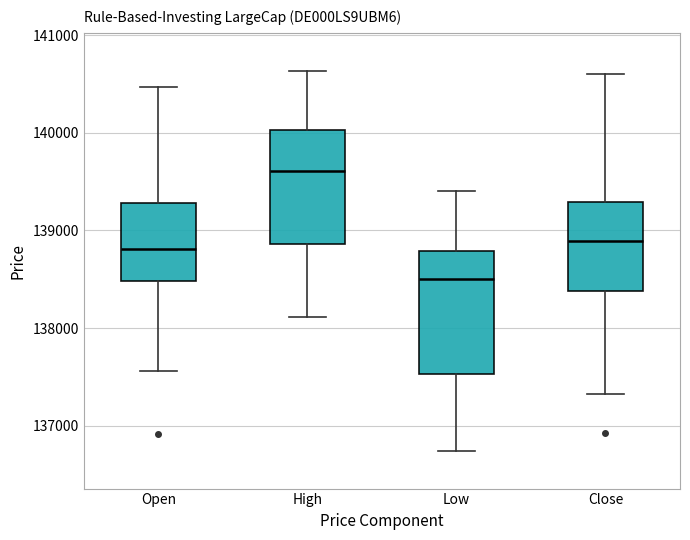

Which box's median line is the lowest?

Low